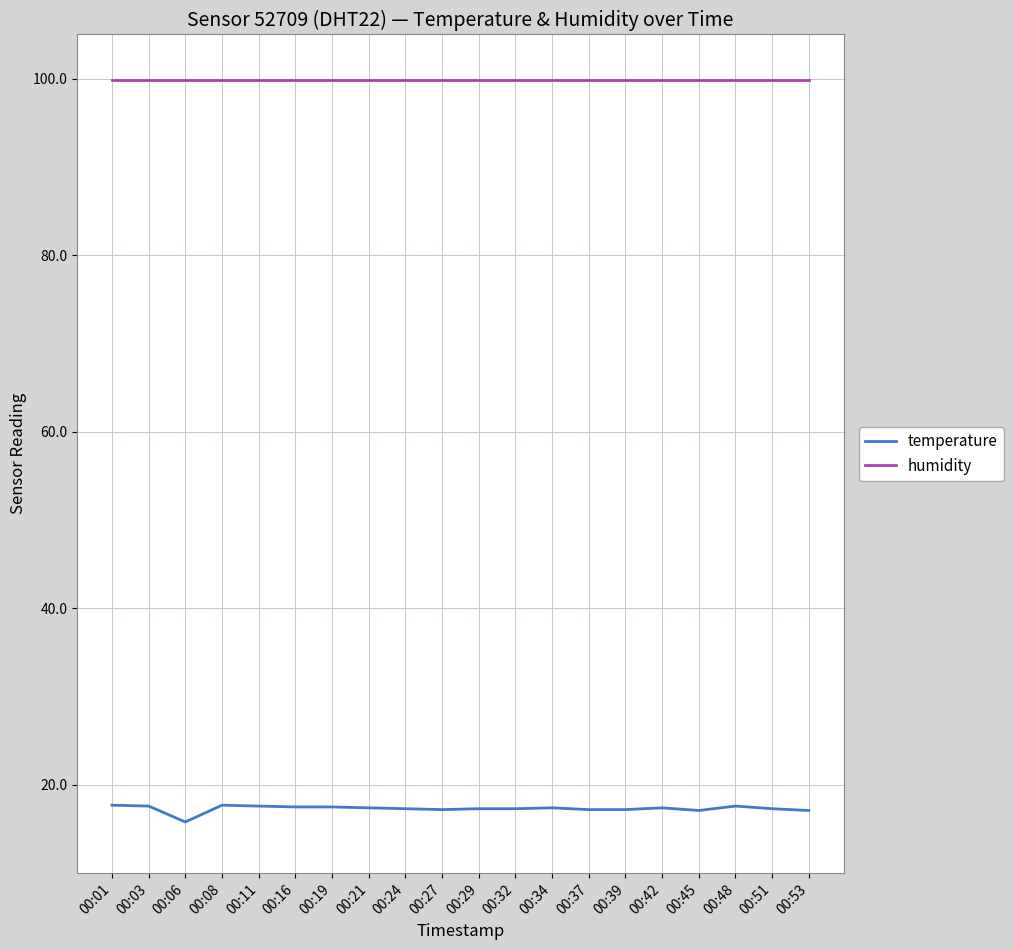

What are all the series names shown in the legend?

temperature, humidity